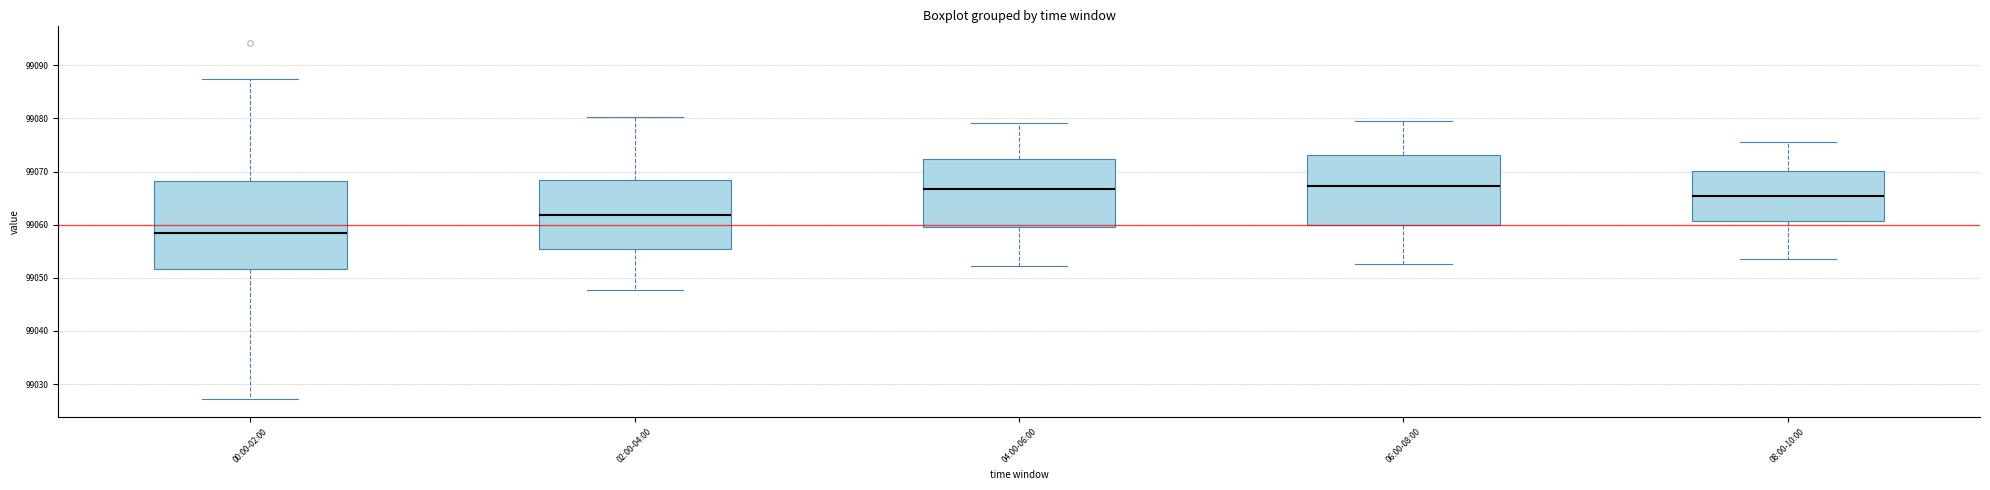

Reading left to right, transcribe this box plot: for each box, give where its median line is, the range the box spans, and where its two whiskers end, as read against the y-axis. The values are not printed on the chart, so give them approximately, as read against the axis.

00:00-02:00: median 99058, box 99052 to 99068, whiskers 99027 to 99087
02:00-04:00: median 99062, box 99055 to 99068, whiskers 99048 to 99080
04:00-06:00: median 99067, box 99060 to 99072, whiskers 99052 to 99079
06:00-08:00: median 99067, box 99060 to 99073, whiskers 99053 to 99080
08:00-10:00: median 99065, box 99061 to 99070, whiskers 99054 to 99076